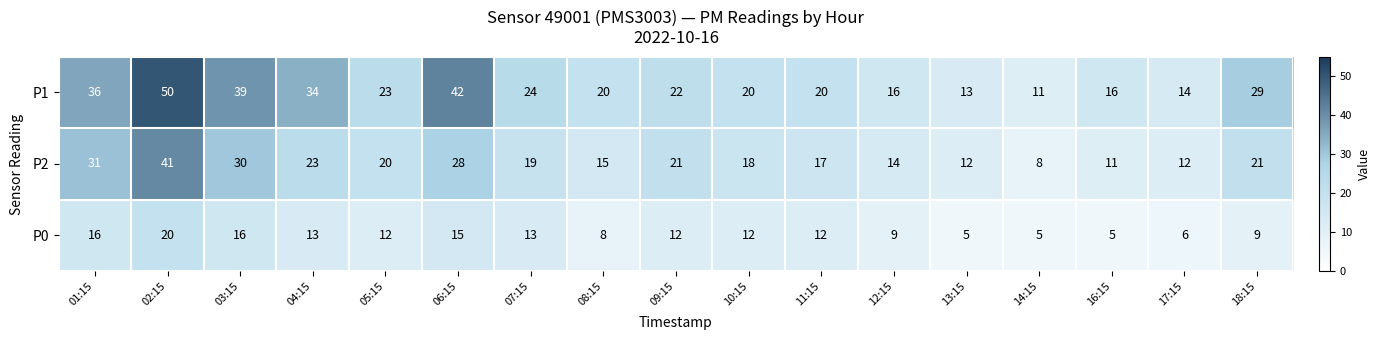

How many distinct data groups are displayed?

3